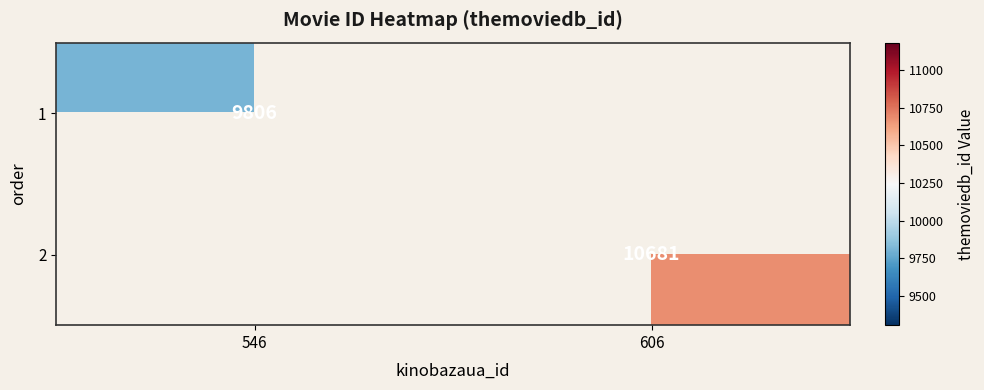

At how many categories does at least one series exceed 10642?

1